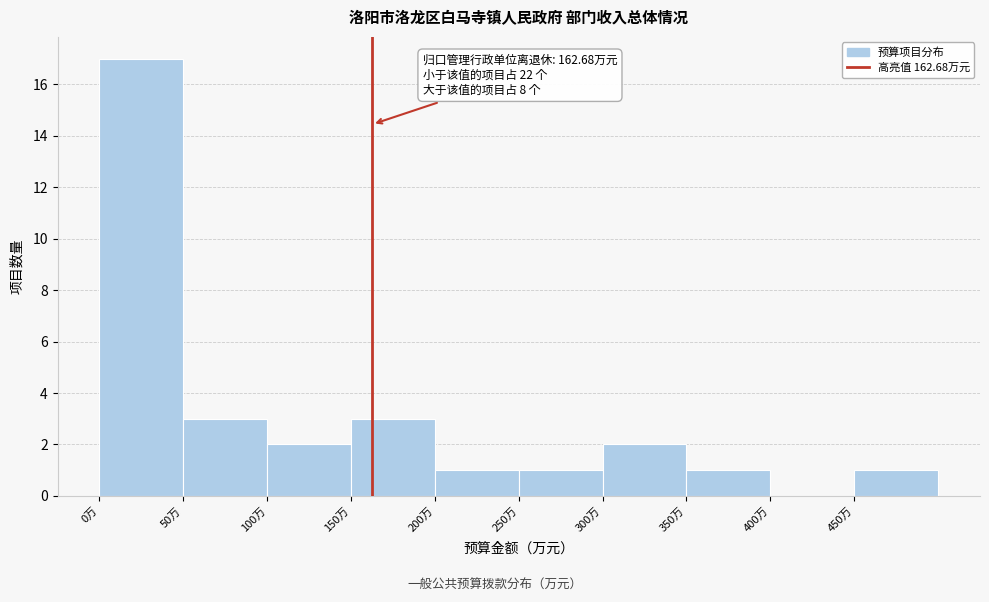

Over which range of the x-axis is the bar tallest?

0 to 50